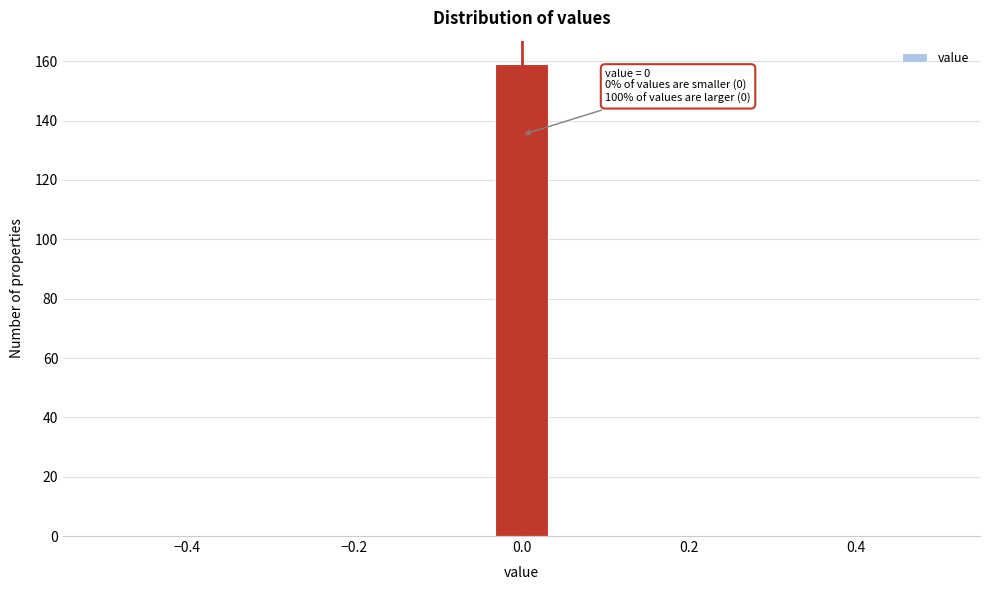

Read against the x-axis, roughly where is the centre of the tallest bar?

0.00